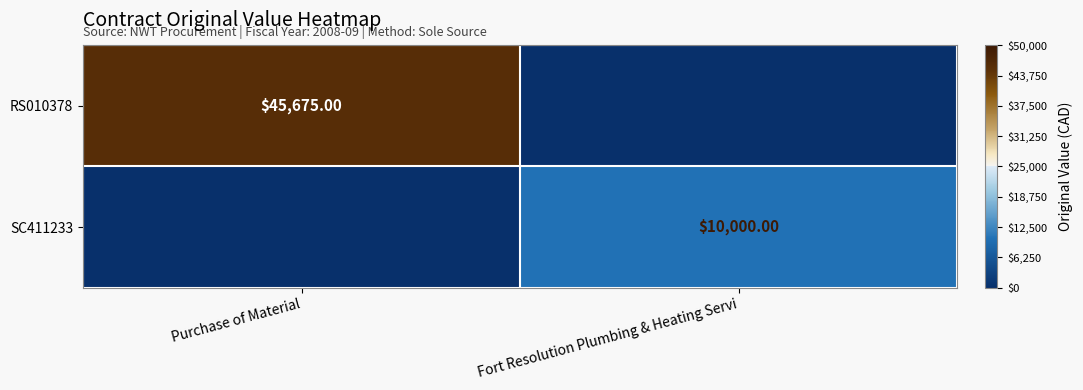

At which category is the sum across all series the highest?

Purchase of Material